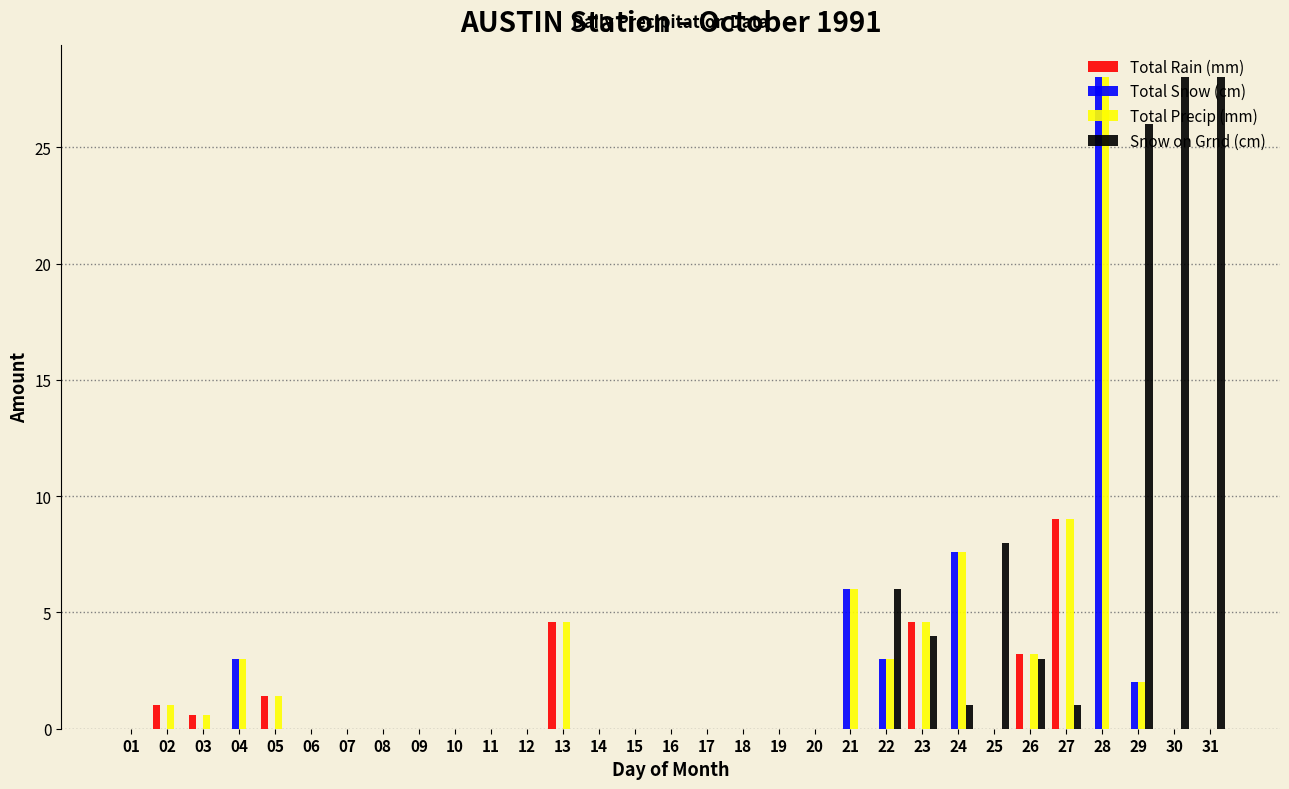

At which category is the sum across all series the highest?

28